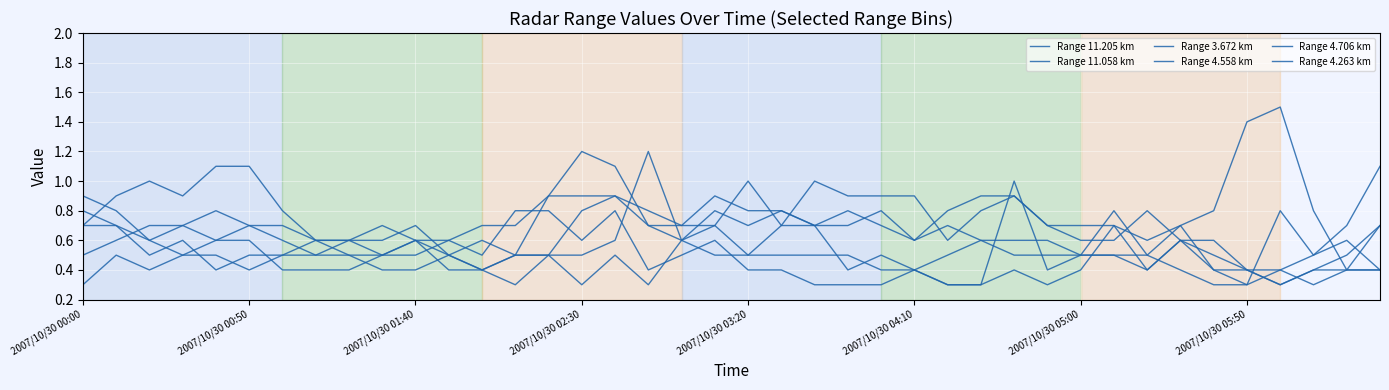

Does the chart have visible grid lines?

Yes